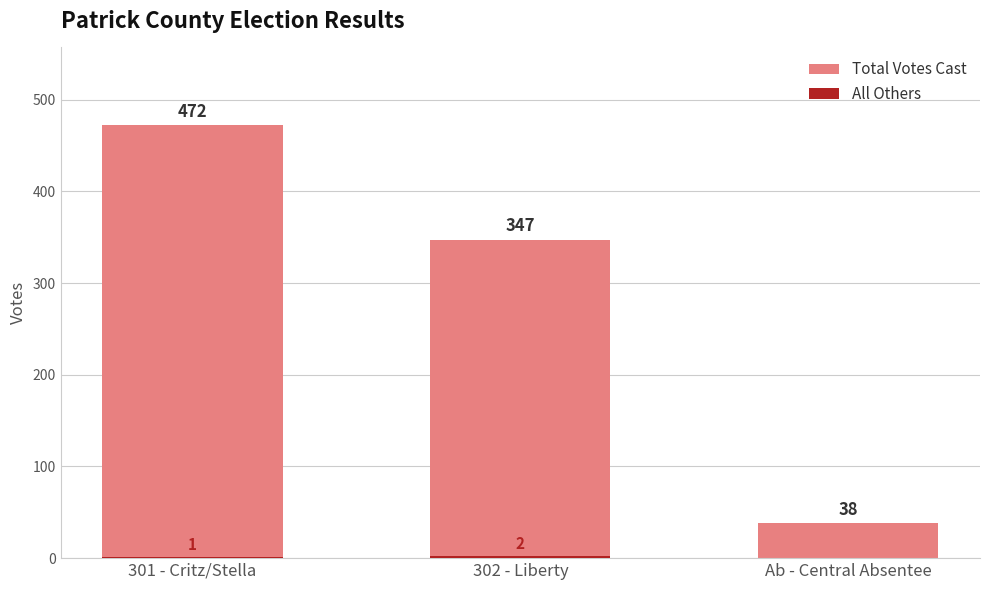

Rank the series by their maximum value, from highest to lowest.

Total Votes Cast, All Others